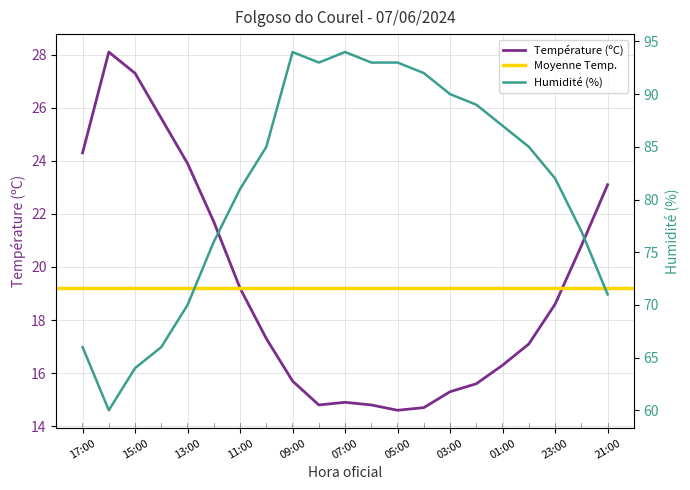

Count the number of categories in the chart.

21